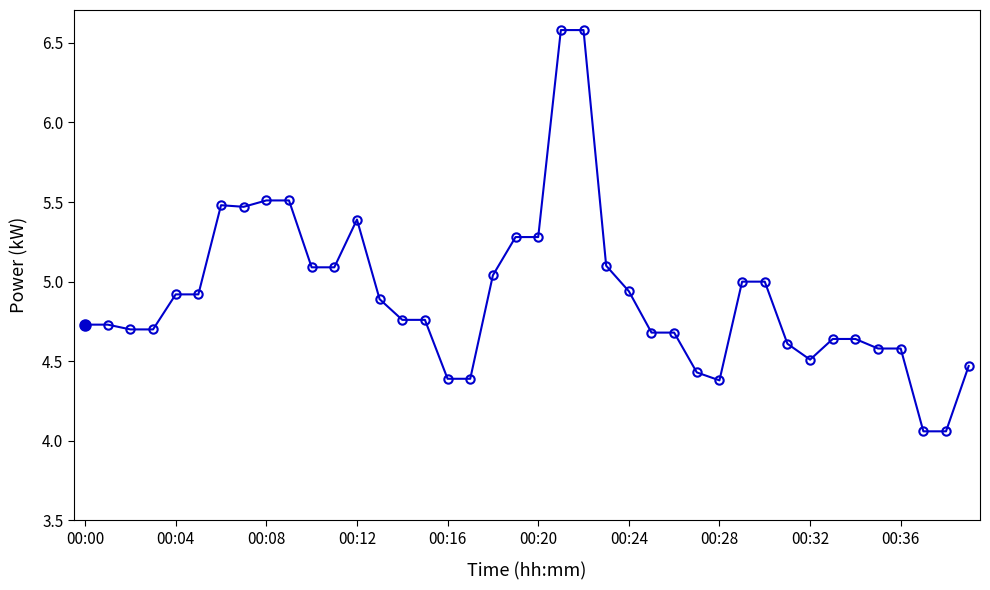

What is the difference between the maximum and minimum values?

2.5